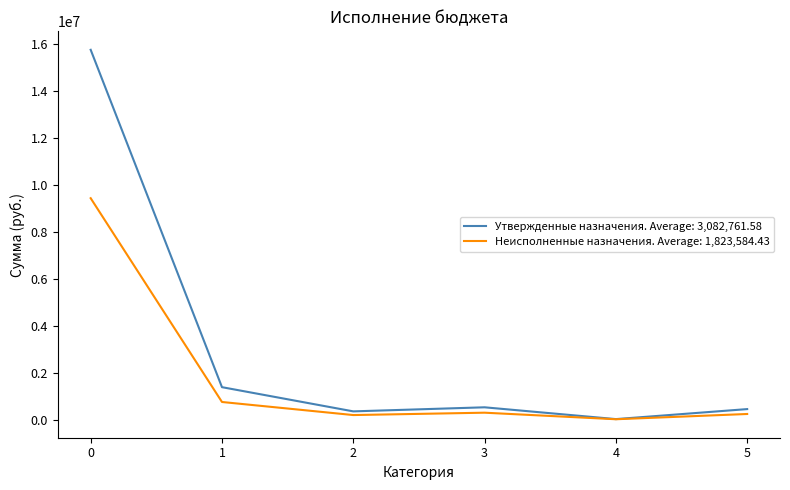

Rank the series by their average value, from highest to lowest.

Утвержденные назначения. Average: 3,082,761.58, Неисполненные назначения. Average: 1,823,584.43